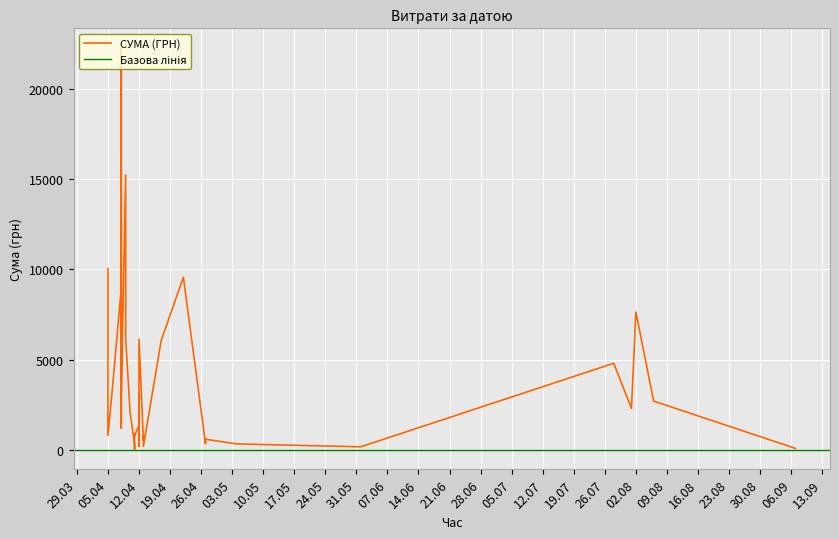

List the labels in order of value, smallest first.

11.04.2016, 07.09.2016, 01.06.2016, 13.04.2016, 12.04.2016, 04.05.2016, 27.04.2016, 11.04.2016, 12.04.2016, 13.04.2016, 11.04.2016, 27.04.2016, 11.04.2016, 13.04.2016, 05.04.2016, 11.04.2016, 08.04.2016, 12.04.2016, 08.04.2016, 10.04.2016, 01.08.2016, 06.08.2016, 12.04.2016, 08.04.2016, 08.04.2016, 06.04.2016, 28.07.2016, 08.04.2016, 08.04.2016, 17.04.2016, 12.04.2016, 09.04.2016, 02.08.2016, 08.04.2016, 22.04.2016, 05.04.2016, 08.04.2016, 08.04.2016, 09.04.2016, 08.04.2016